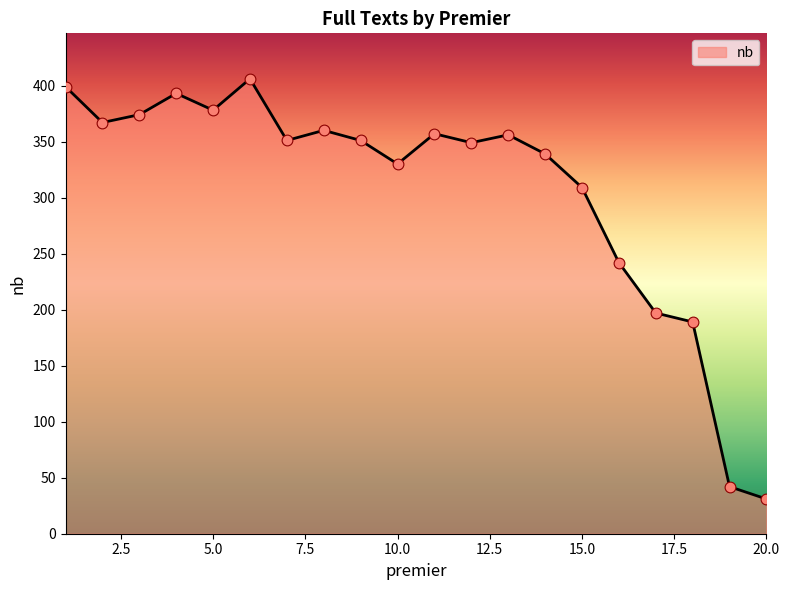

What is the difference between the maximum and minimum values?

375